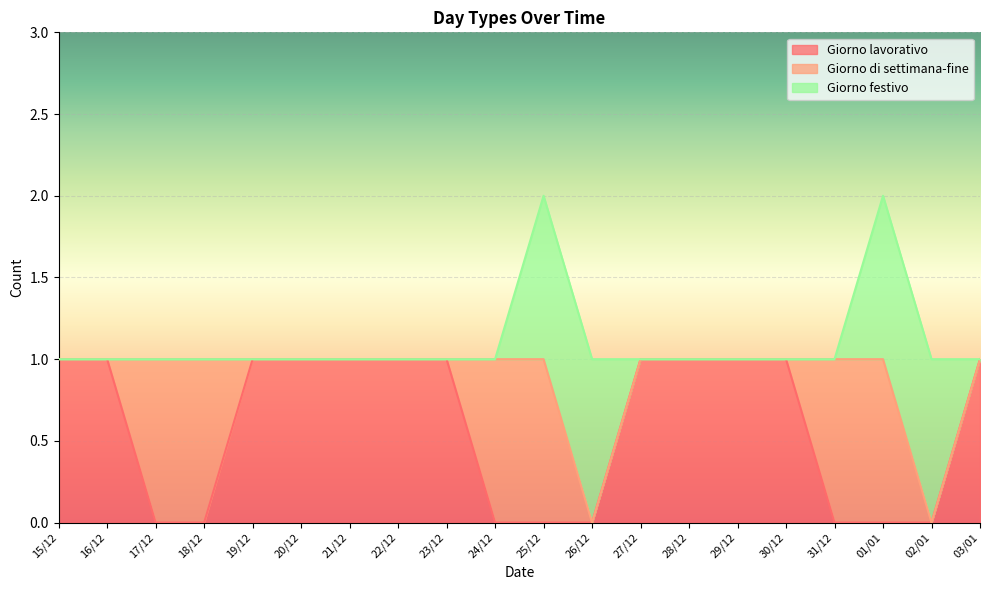

True or false: Giorno lavorativo has a value of 1 at 30/12.

True